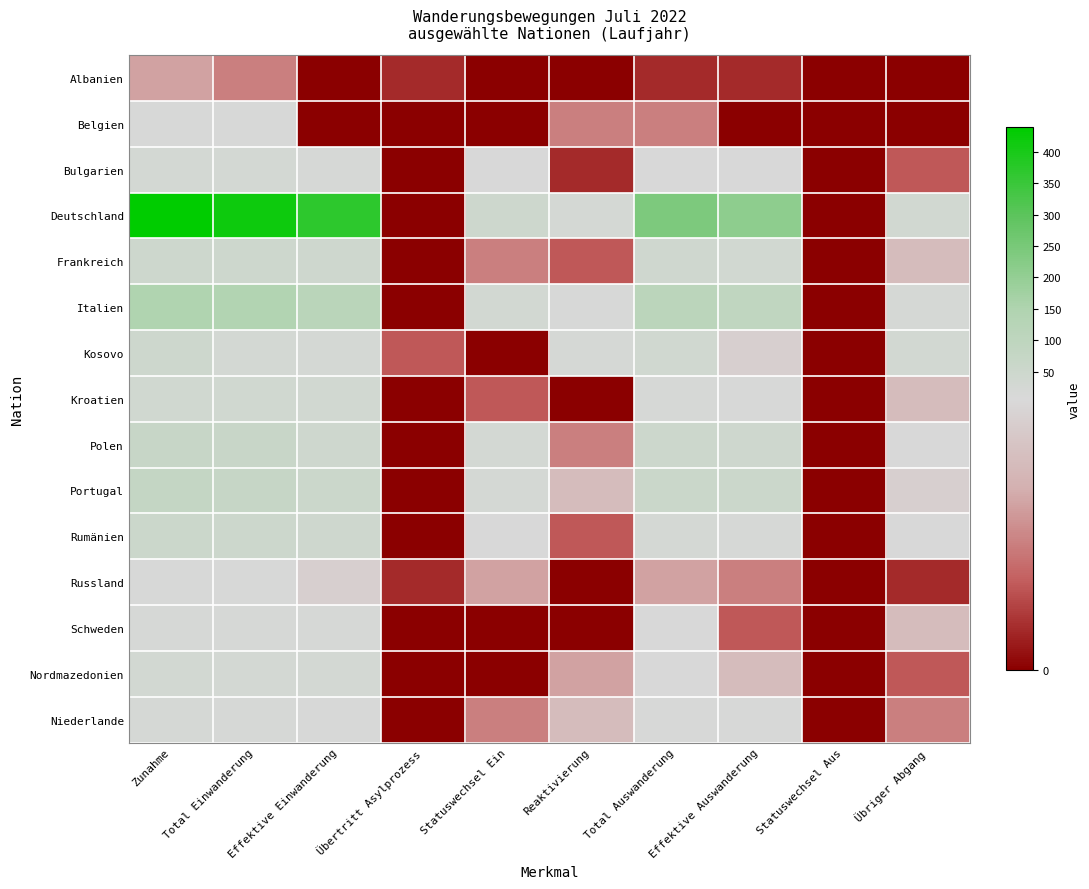

Rank the series at Statuswechsel Aus from lowest to highest value.

Albanien, Belgien, Bulgarien, Deutschland, Frankreich, Italien, Kosovo, Kroatien, Polen, Portugal, Rumänien, Russland, Schweden, Nordmazedonien, Niederlande